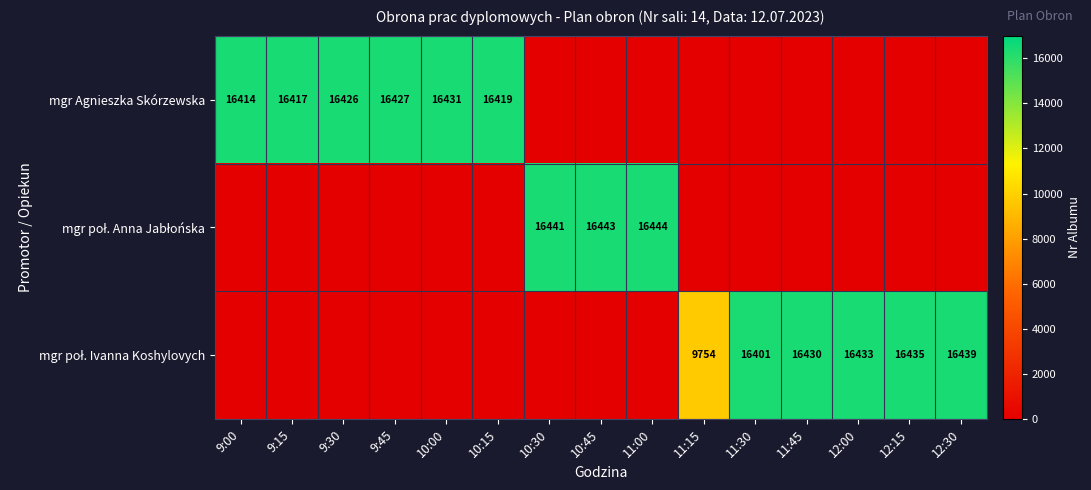

At which label is mgr poł. Anna Jabłońska closest to 8222?

10:30